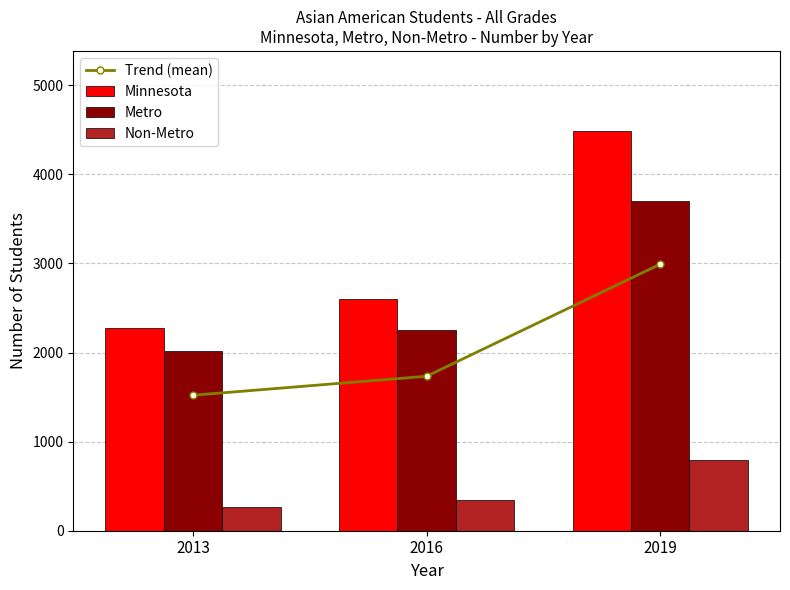

What value does the Non-Metro series have at 2013?

264